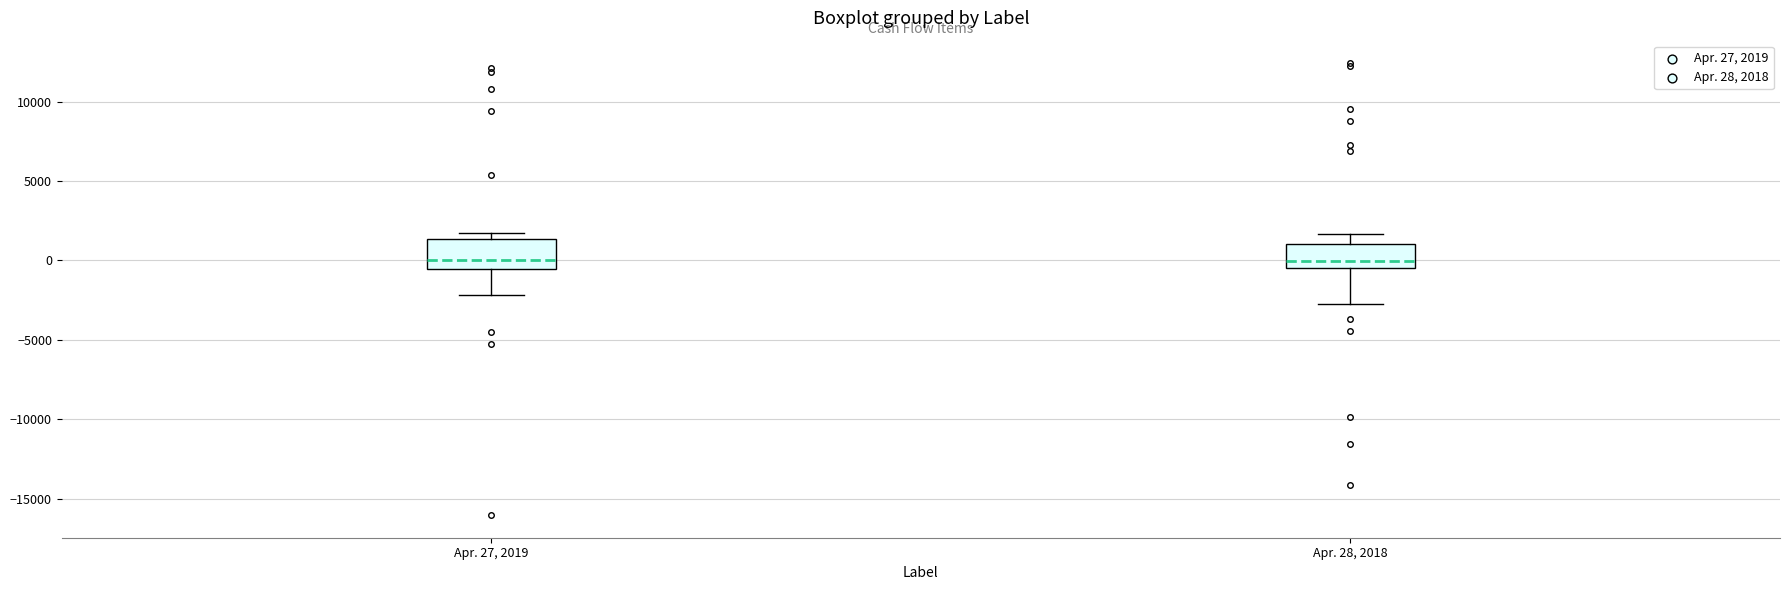

Reading left to right, read every box against the y-axis: the position of its median line, the range the box covers, and the ends of its whiskers. The values are not printed on the chart, so give them approximately, as read against the axis.

Apr. 27, 2019: median 0, box -500 to 1500, whiskers -2000 to 1500 (just above the box's upper edge)
Apr. 28, 2018: median 0, box -500 to 1000, whiskers -3000 to 1500